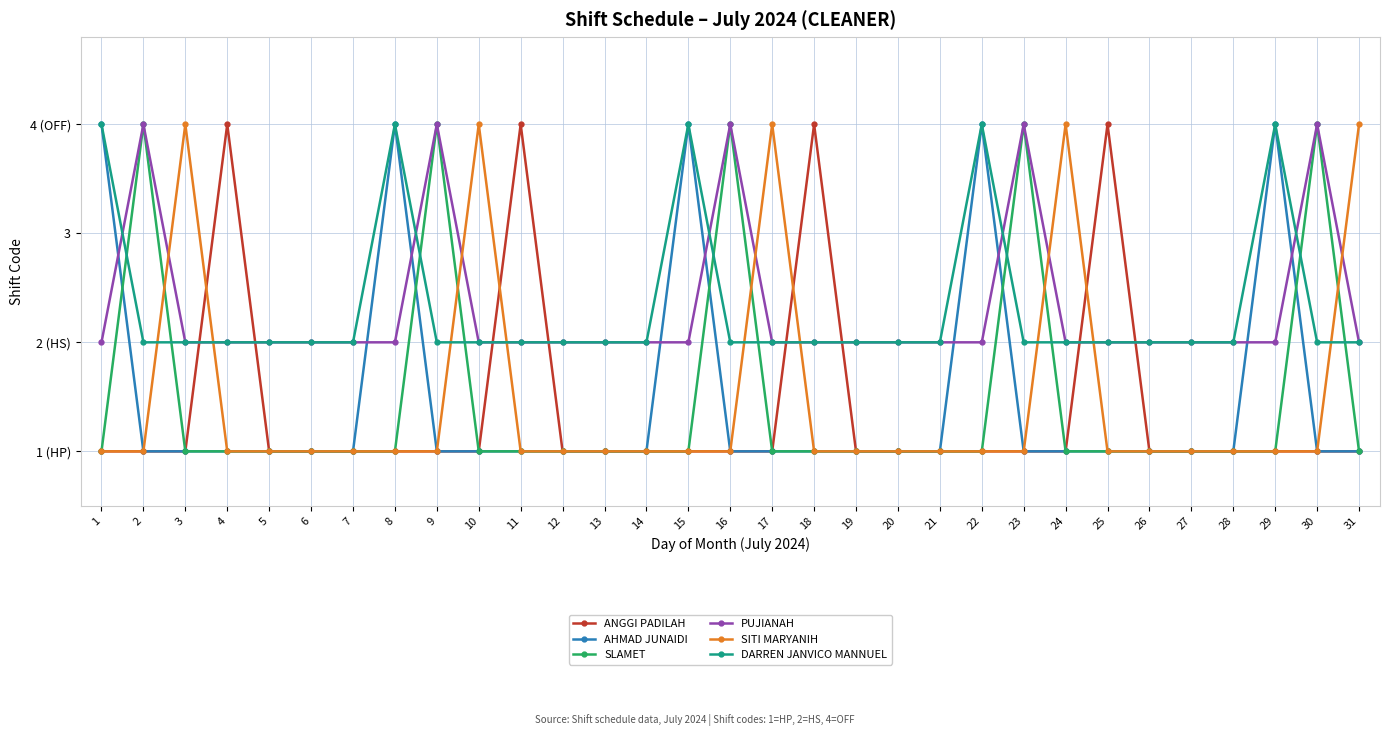

Is it true that SITI MARYANIH equals 1 at 27?

True